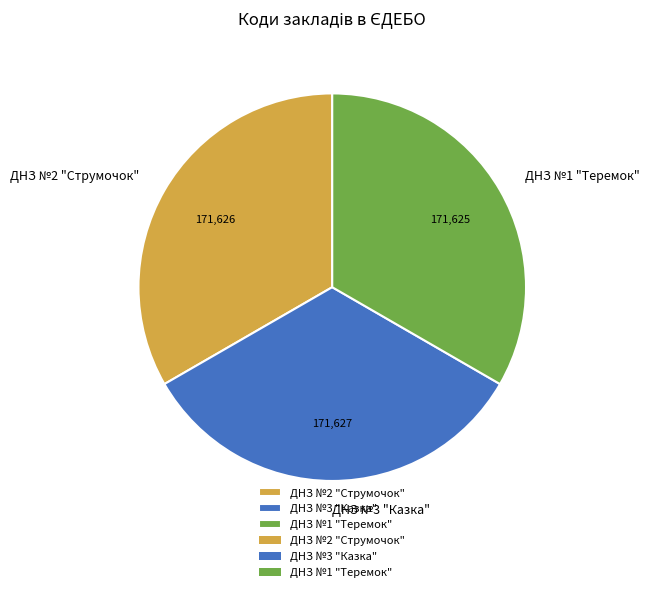

The ДНЗ №3 "Казка" slice represents 25% of the pie. True or false?

False